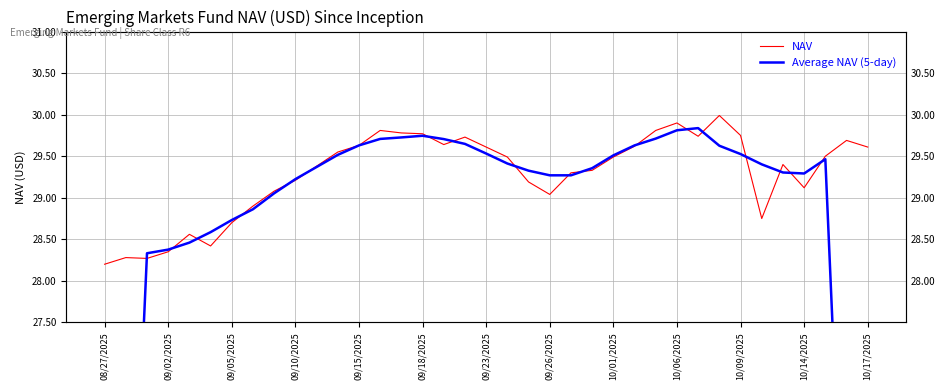

The Average NAV (5-day) series shows 17.1 at 16. True or false?

False